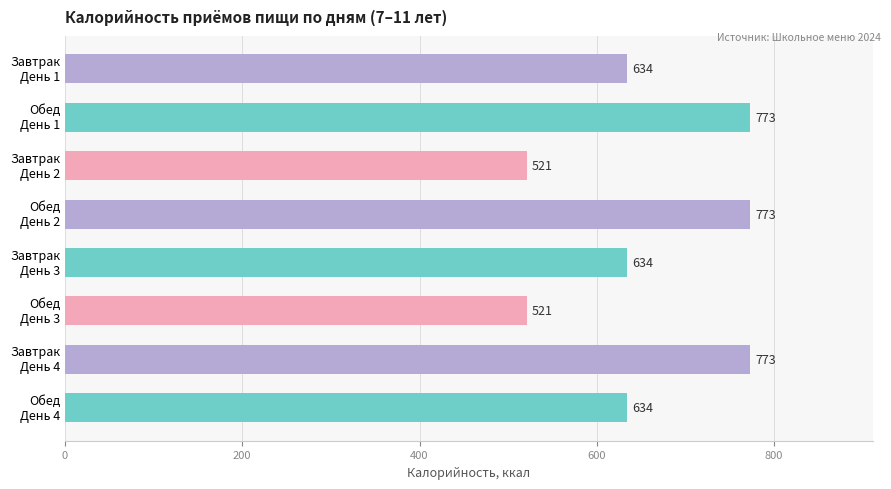

What is the smallest value displayed?

520.8